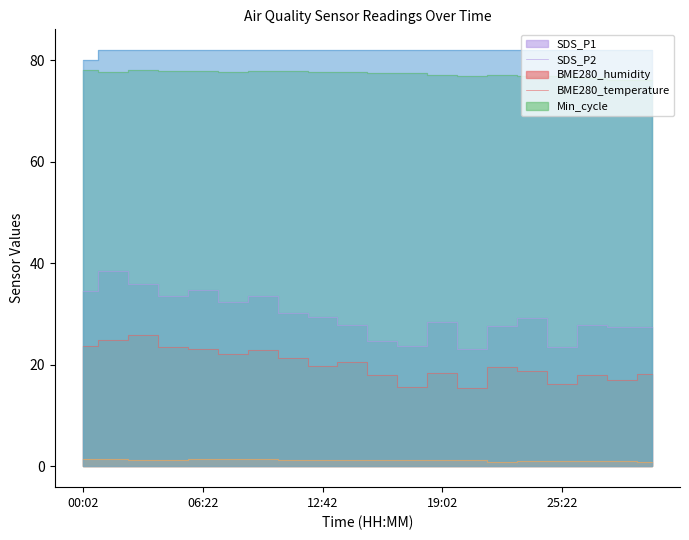

At 14:17, list the series in order from largest to smallest.

Min_cycle, BME280_humidity, SDS_P1, SDS_P2, BME280_temperature